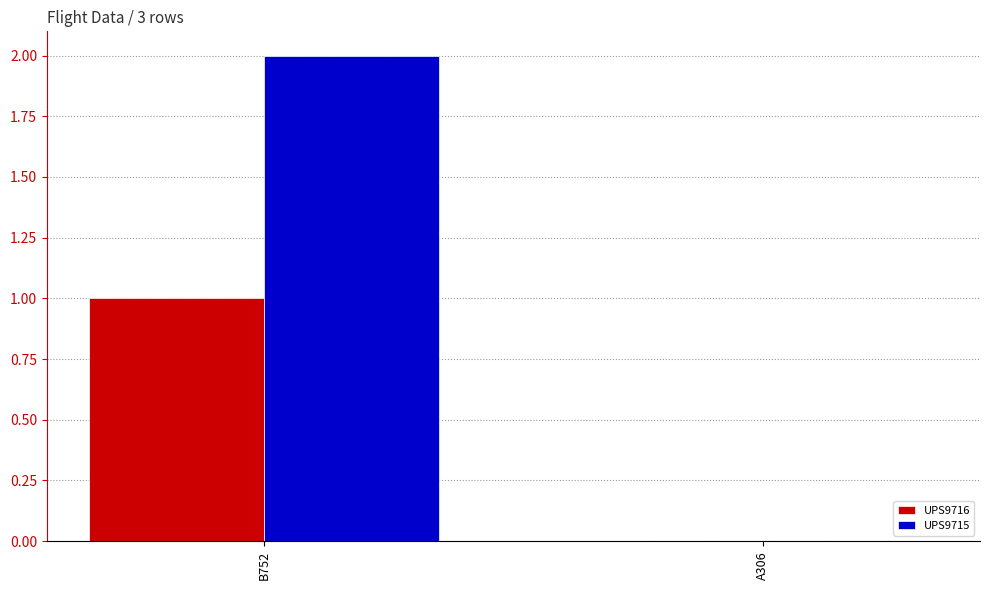

Is the value of UPS9715 at A306 greater than the value of UPS9716 at B752?

No